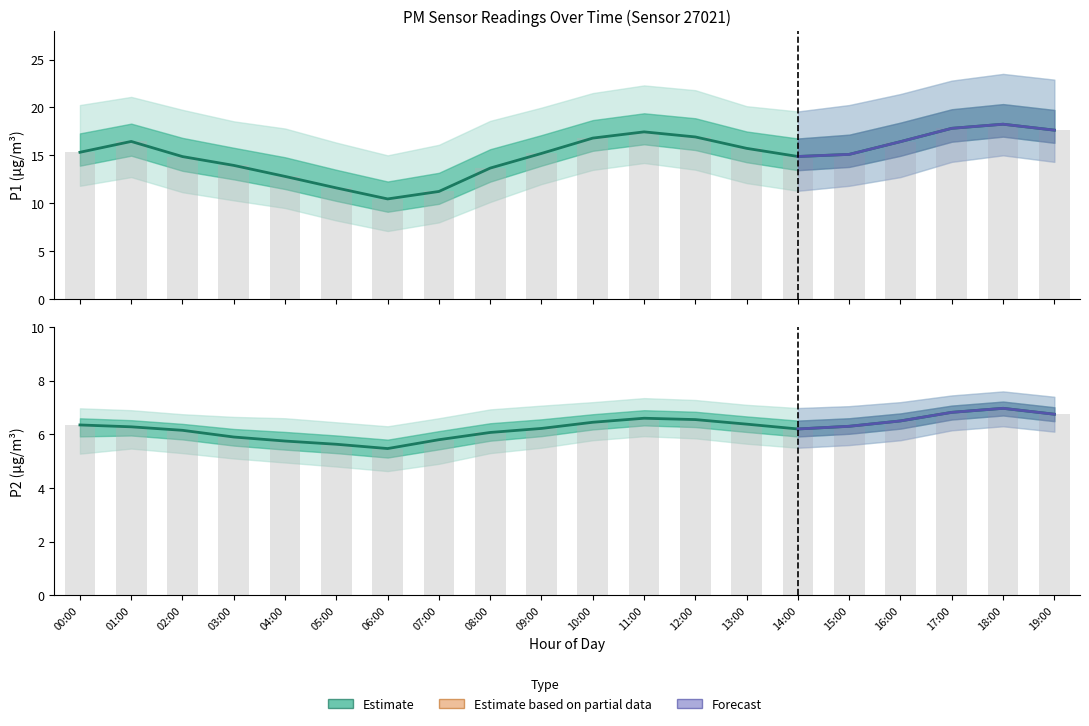

At how many categories does at least one series exceed 7?

20